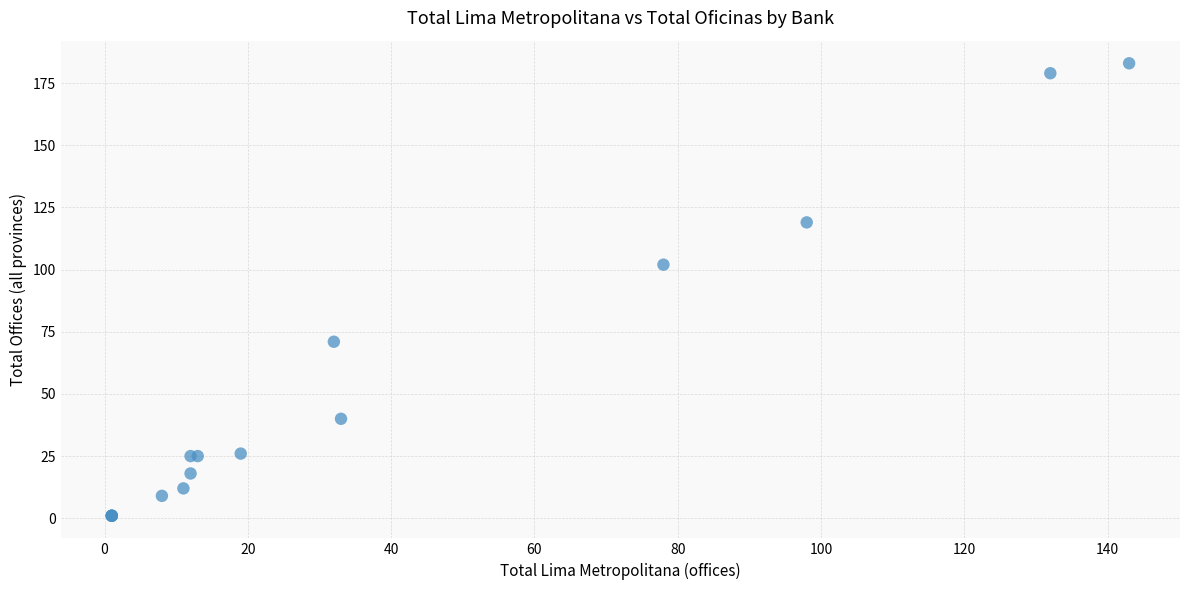

What Y value in the scatter plot is closest to 92?

102